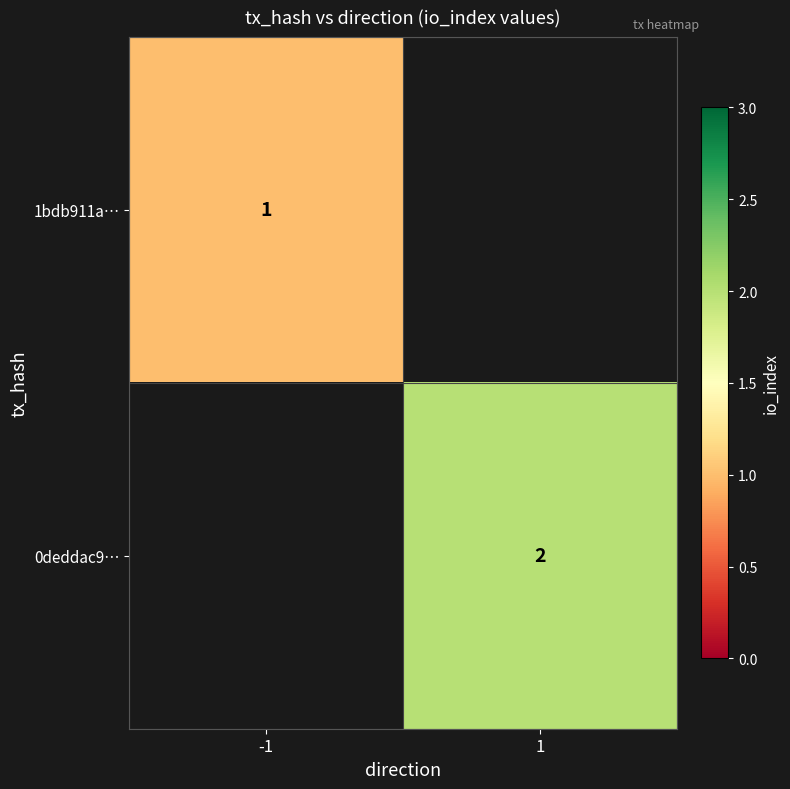

At which category does the chart reach its peak across all series?

1